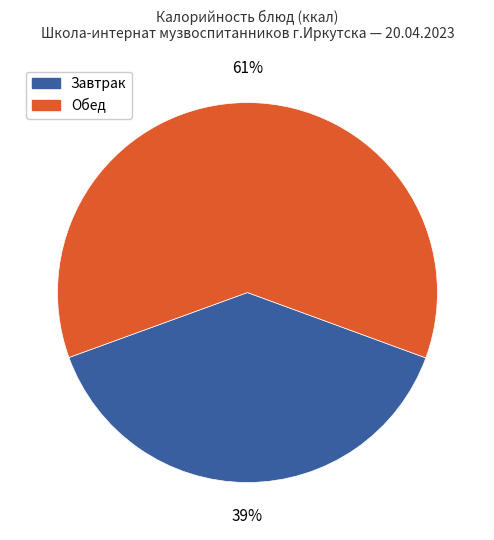

How many segments does this pie chart have?

2